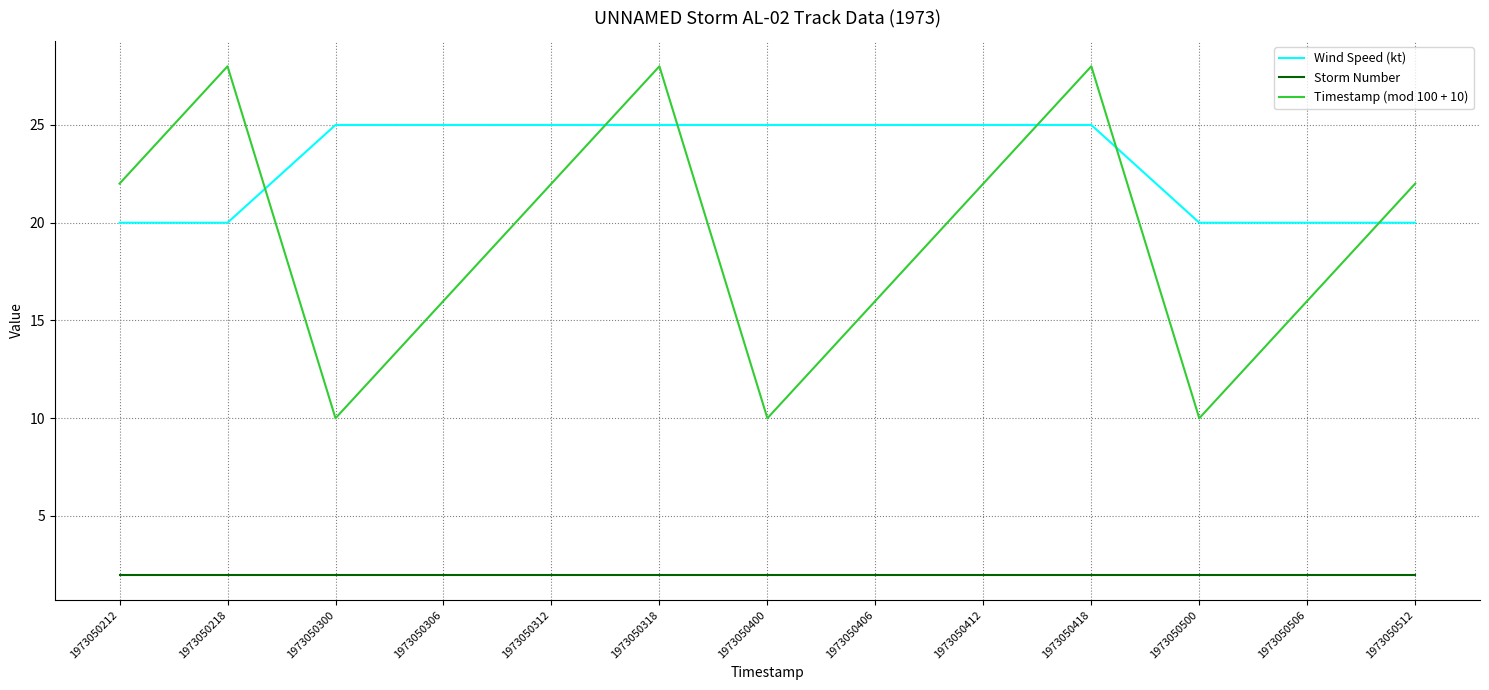

The value of Storm Number at 1973050512 is 2. True or false?

True